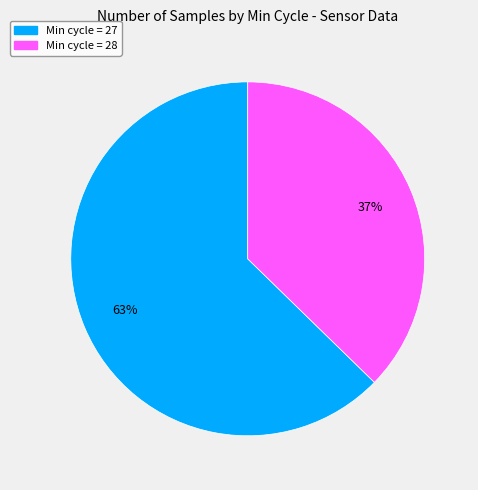

Is there any slice that represents more than half of the pie?

Yes